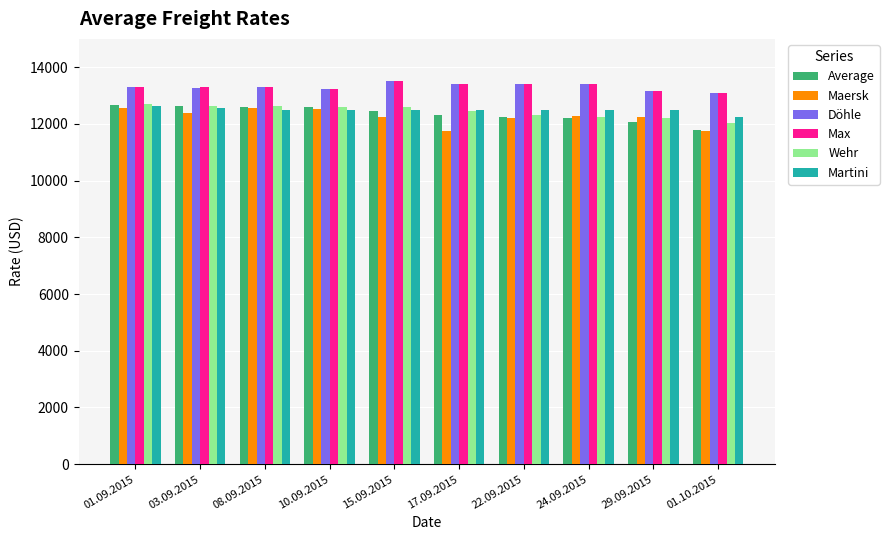

What is the difference between the second highest and second lowest values in the Wehr series?

425